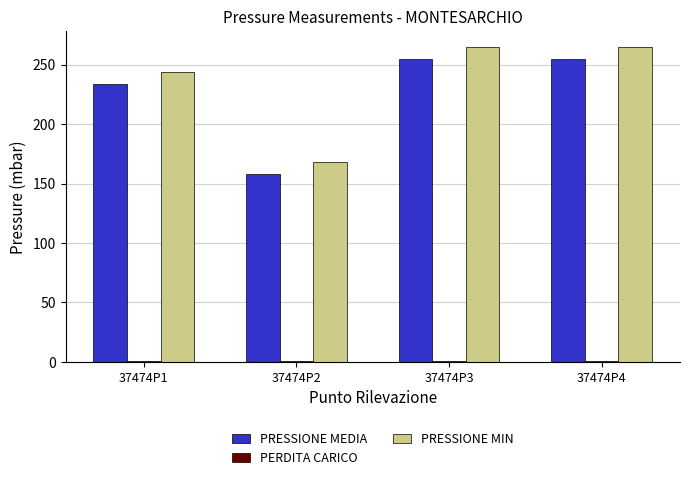

Which series has the largest total across all categories?

PRESSIONE MIN